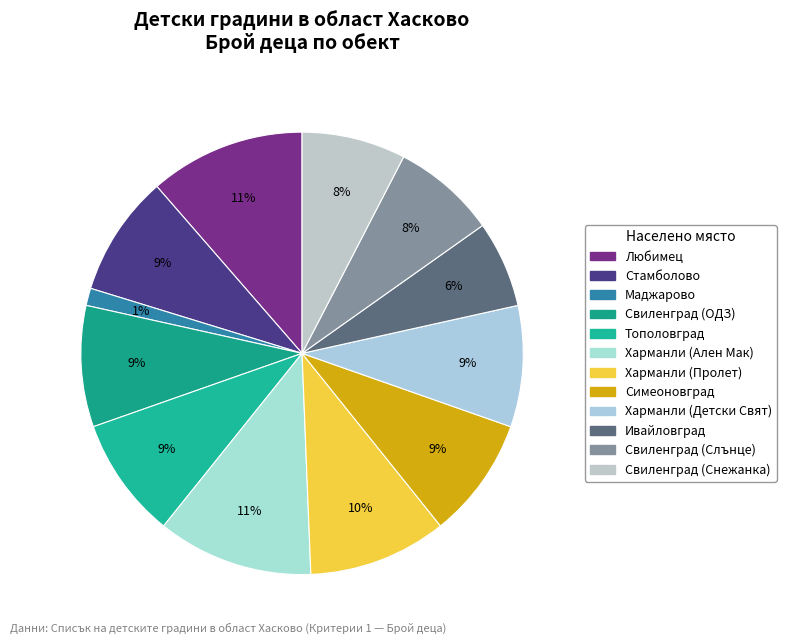

What percentage is the Свиленград (ОДЗ) slice, to the nearest percent?

9%